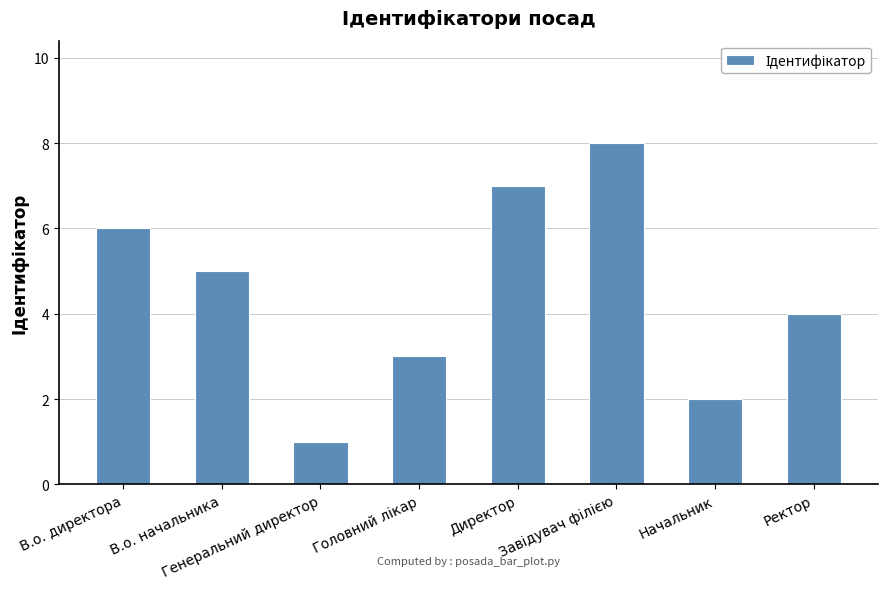

What is the label of the 2nd bar from the right?

Начальник